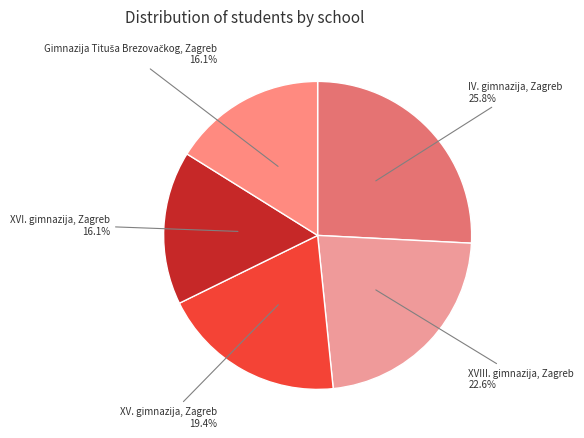

To the nearest percent, what is the combined percentage of IV. gimnazija, Zagreb and XV. gimnazija, Zagreb?

45%